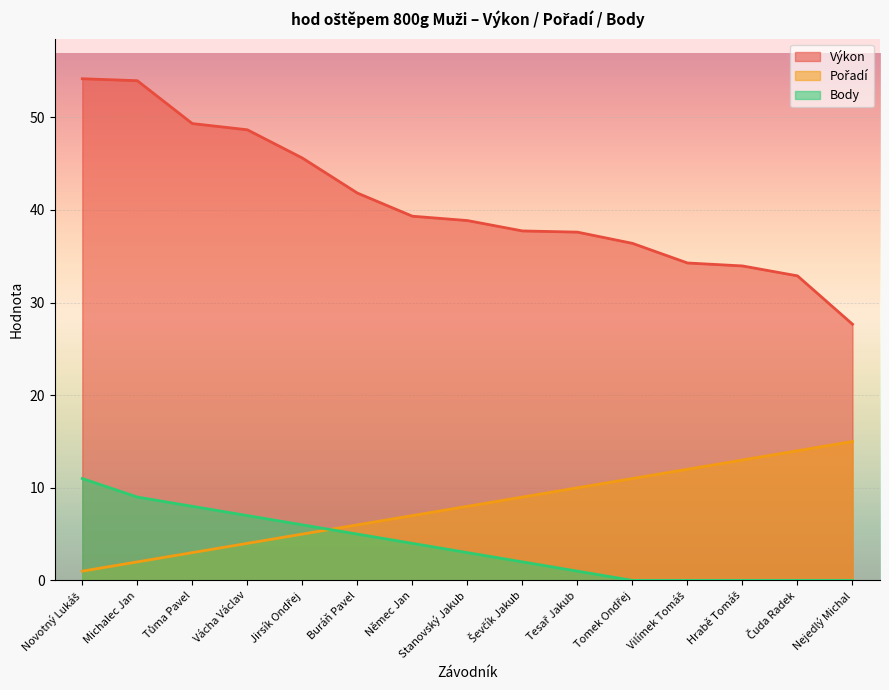

Reading left to right, transcribe all the data shown in this chart.

Výkon: 54.2	54.0	49.3	48.6	45.6	41.8	39.3	38.9	37.7	37.6	36.4	34.3	34.0	32.9	27.7
Pořadí: 1.0	2.0	3.0	4.0	5.0	6.0	7.0	8.0	9.0	10.0	11.0	12.0	13.0	14.0	15.0
Body: 11.0	9.0	8.0	7.0	6.0	5.0	4.0	3.0	2.0	1.0	0.0	0.0	0.0	0.0	0.0